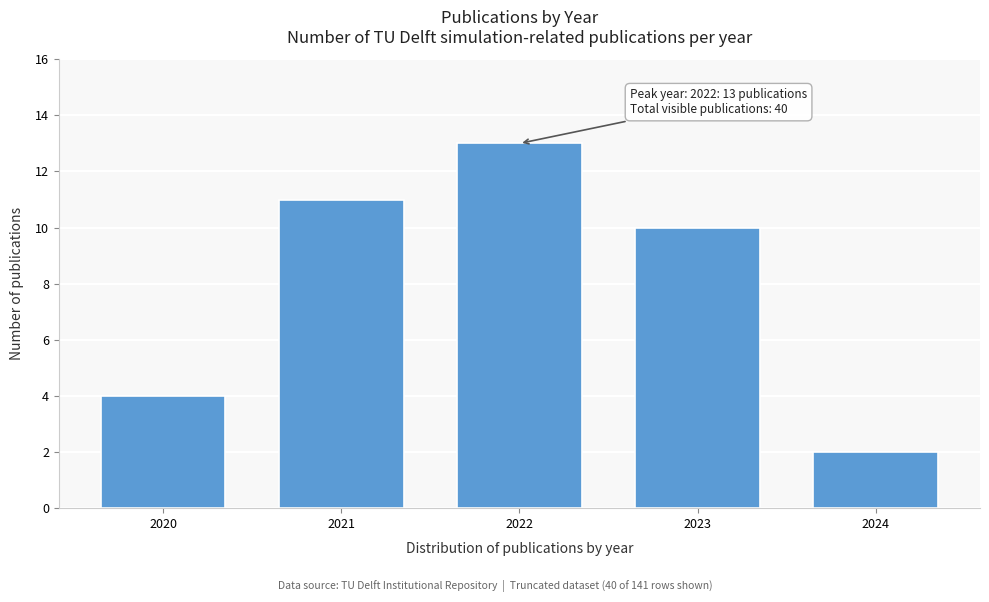

Reading left to right, transcribe all the data shown in this chart.

2020=4	2021=11	2022=13	2023=10	2024=2